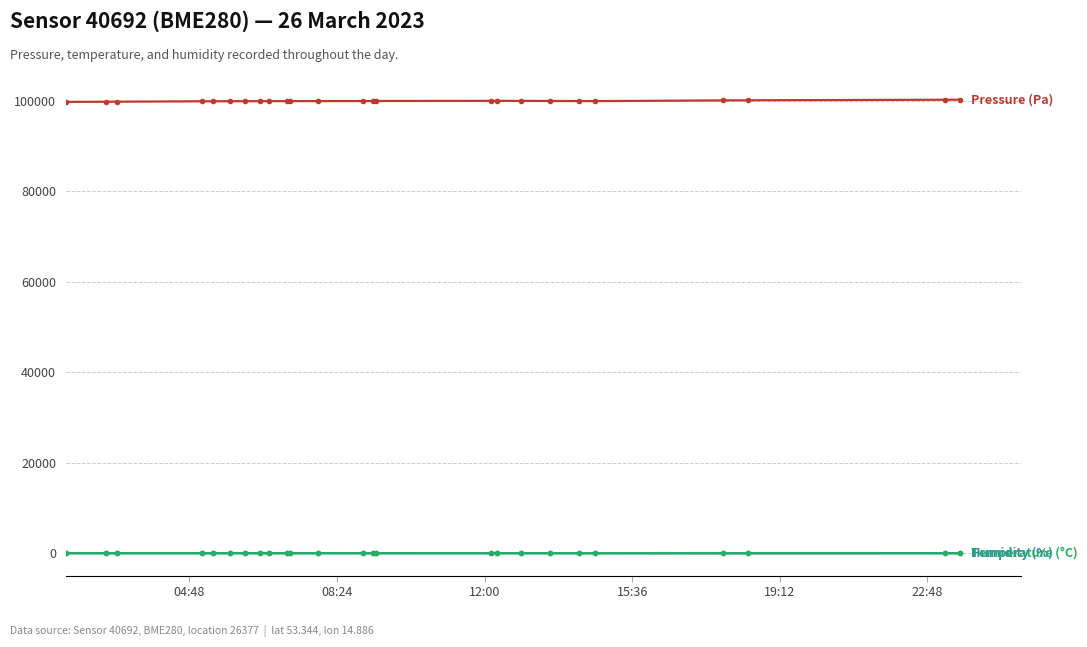

What is the greatest value displayed?

100236.3